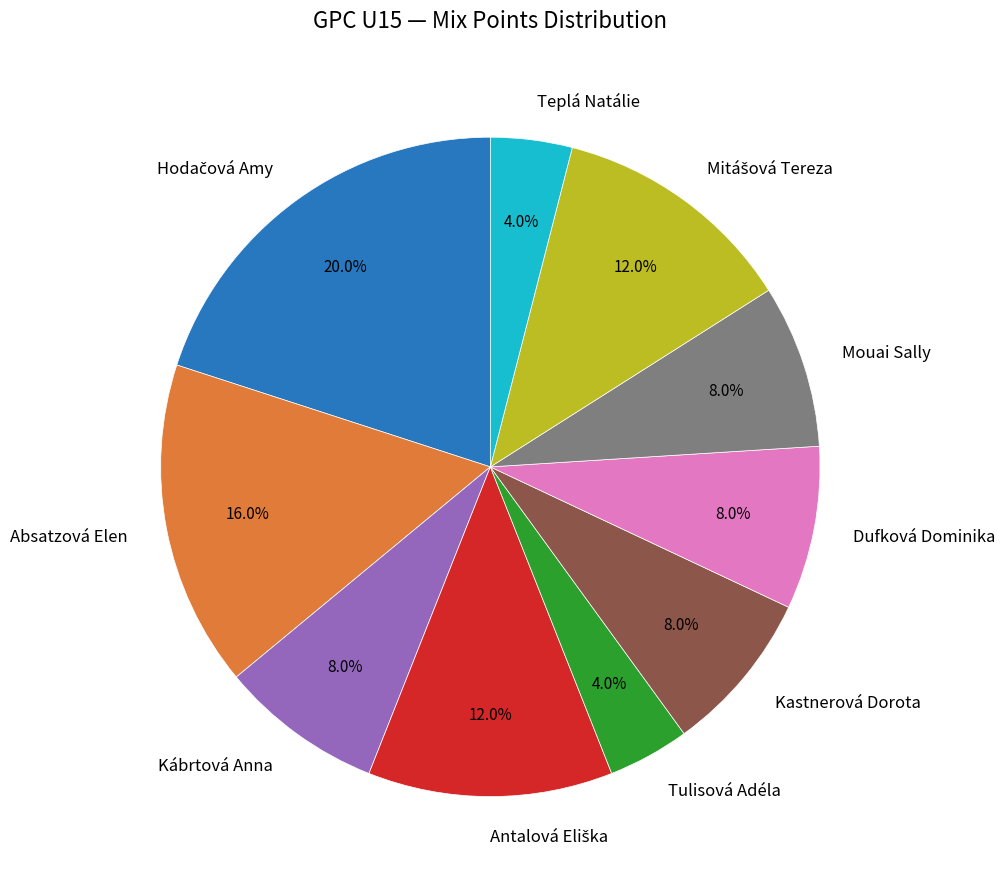

Combined, do Kábrtová Anna and Dufková Dominika account for over 50%?

No